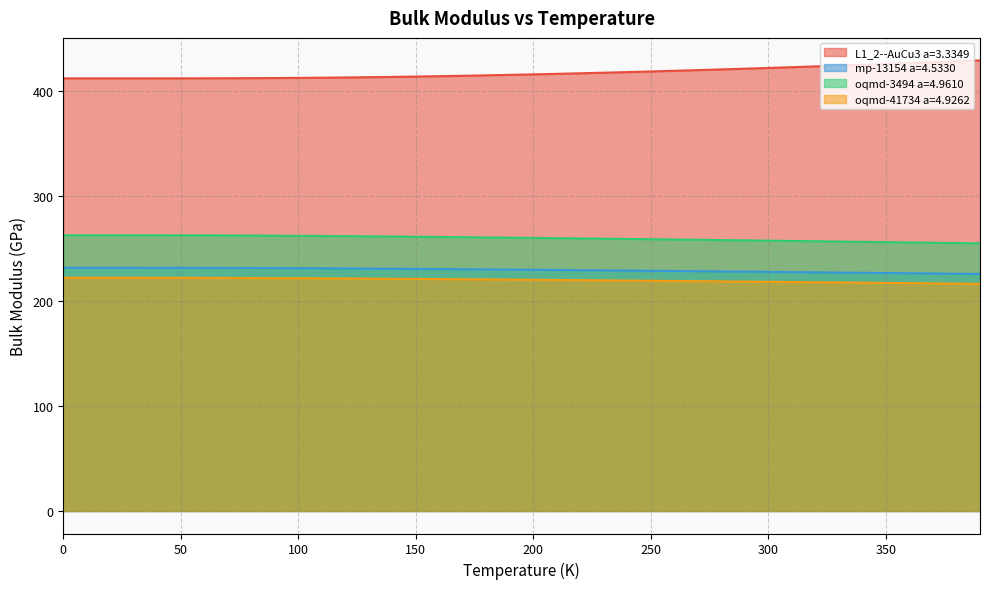

Between 20.0 and 360.0, which series saw the biggest shift?

L1_2--AuCu3 a=3.3349